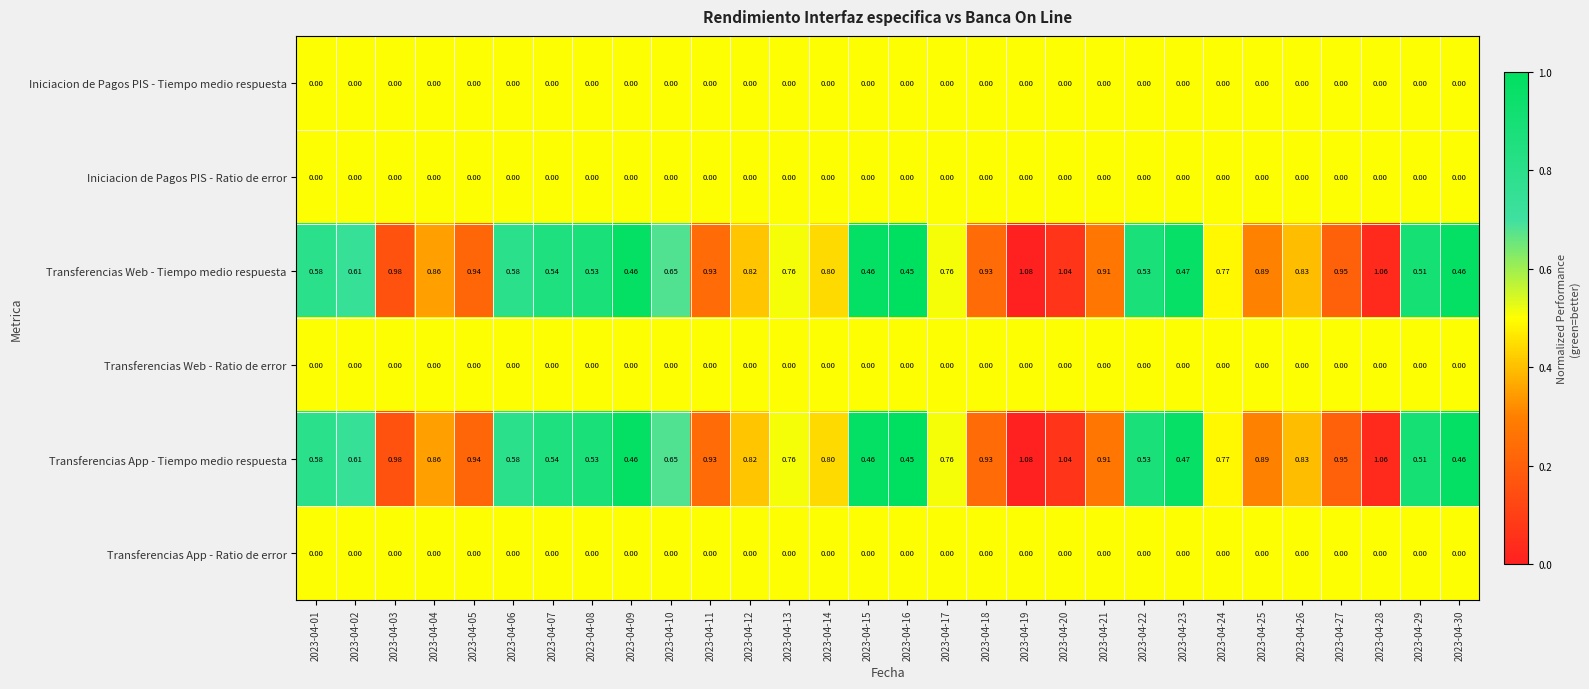

At how many categories does at least one series exceed 0?

30